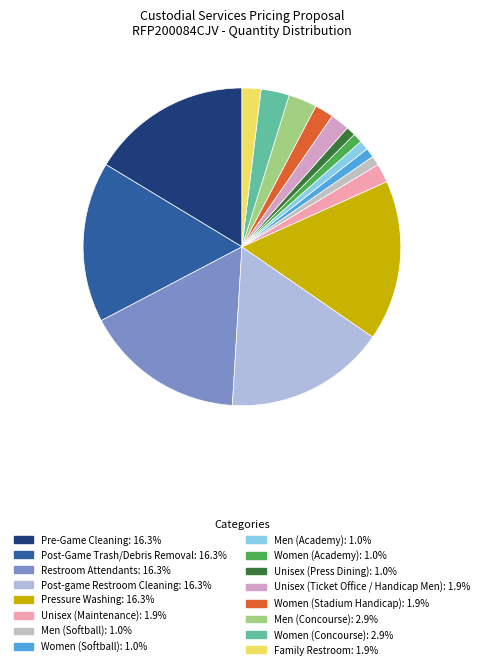

Which category has the smallest portion of the pie?

Men (Softball)